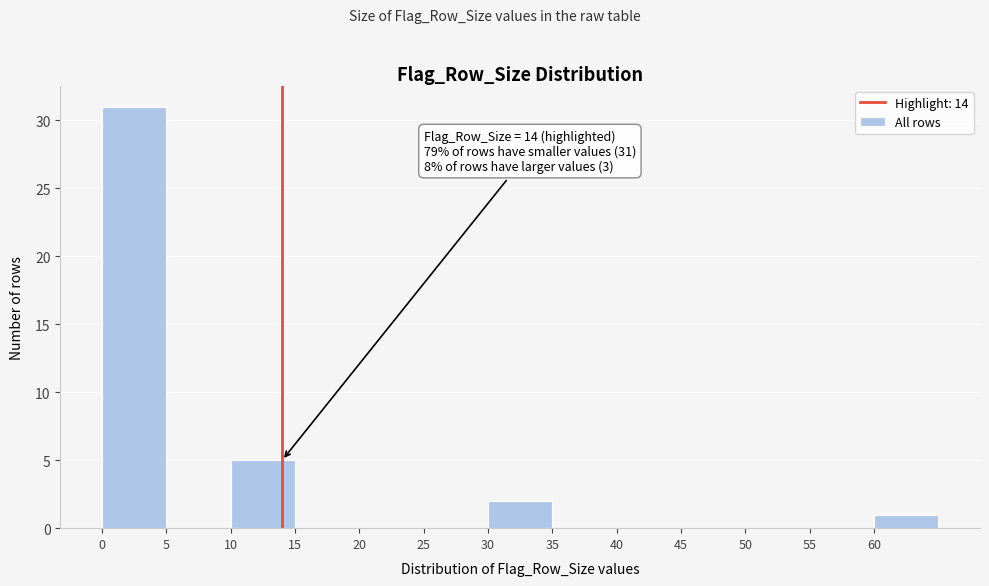

Which range on the x-axis has the tallest bar?

0 to 5